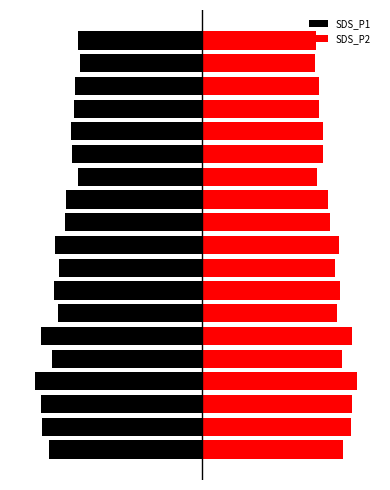

At which label is SDS_P2 closest to 30?

8